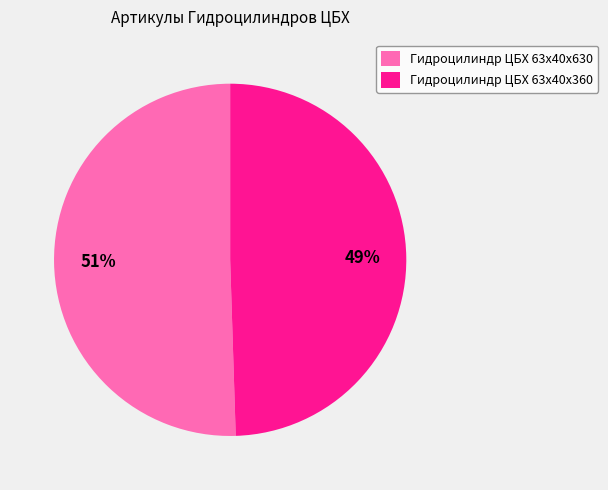

Does any single category account for the majority?

Yes